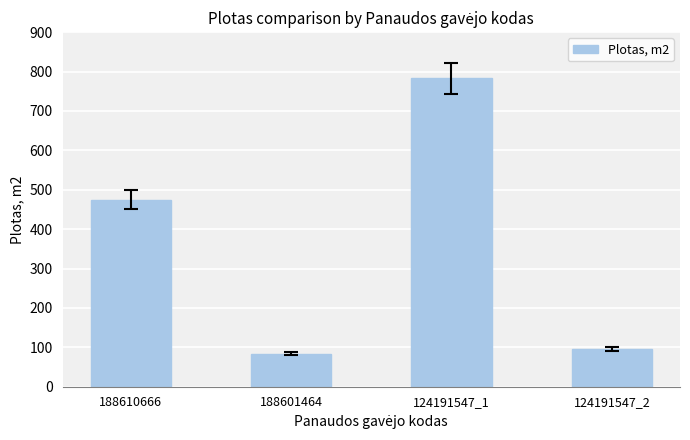

What is the change in value from 188601464 to 124191547_2?

+11.5